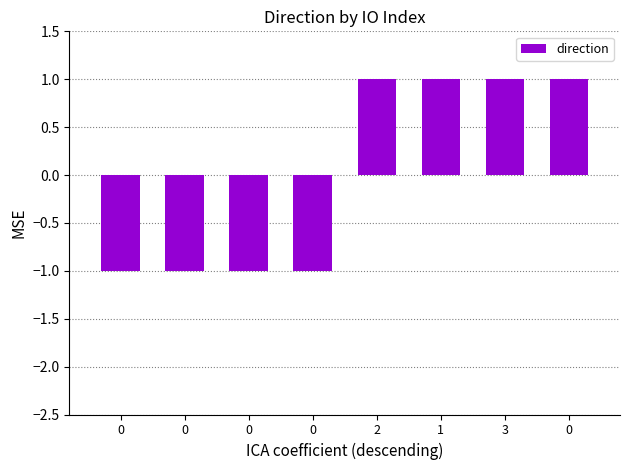

Count the number of data series in this chart.

1